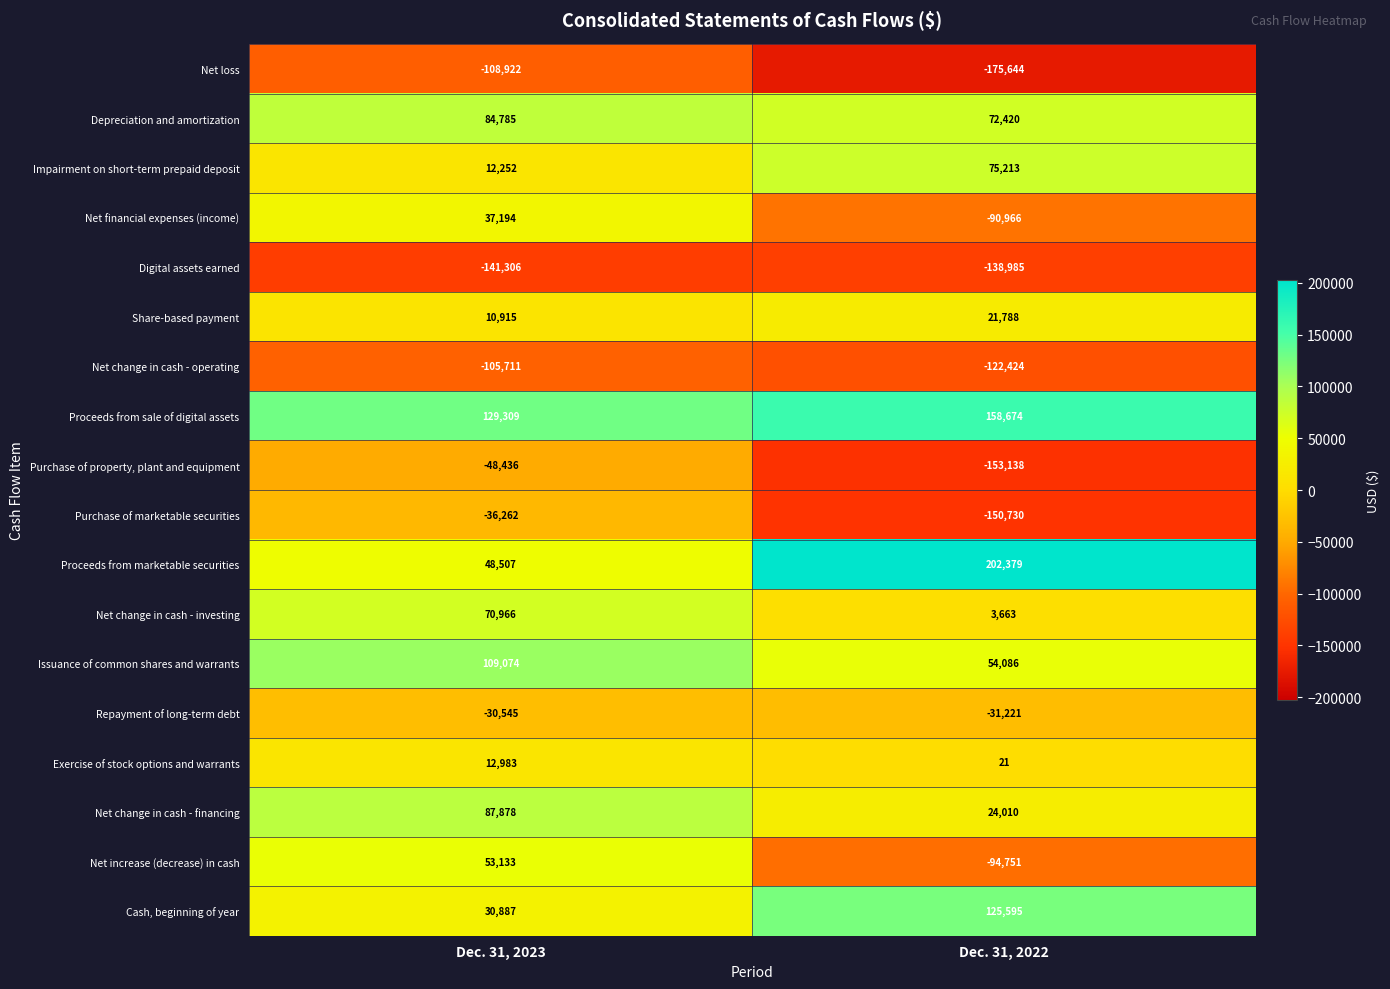

What is the difference between the highest and lowest values at Dec. 31, 2023?

270615